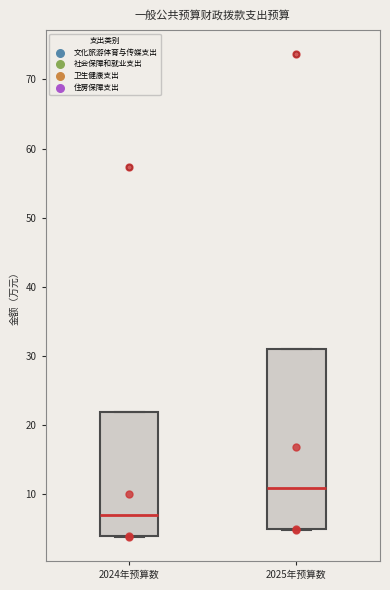

Which box's median line is the lowest?

2024年预算数